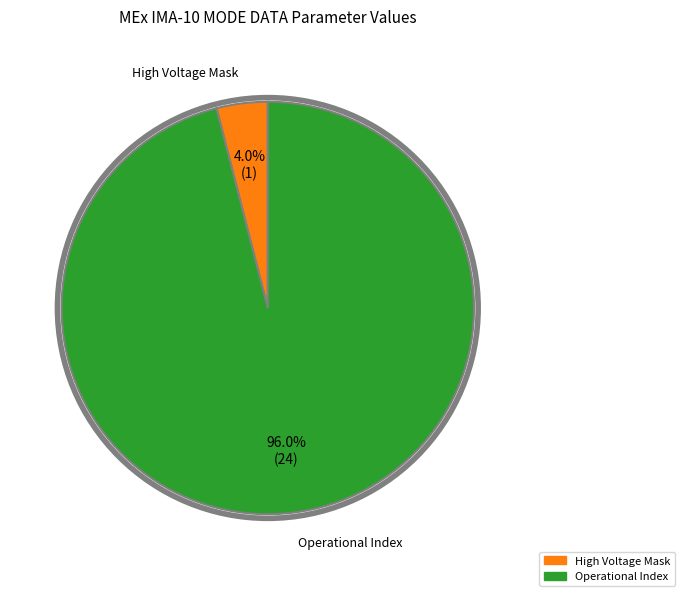

Is there a majority slice in this chart?

Yes